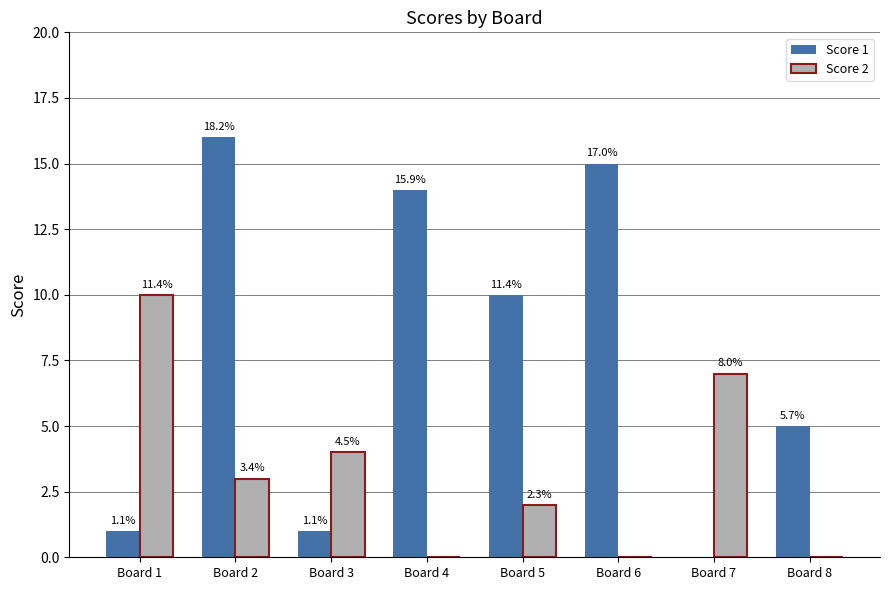

What are all the series names shown in the legend?

Score 1, Score 2